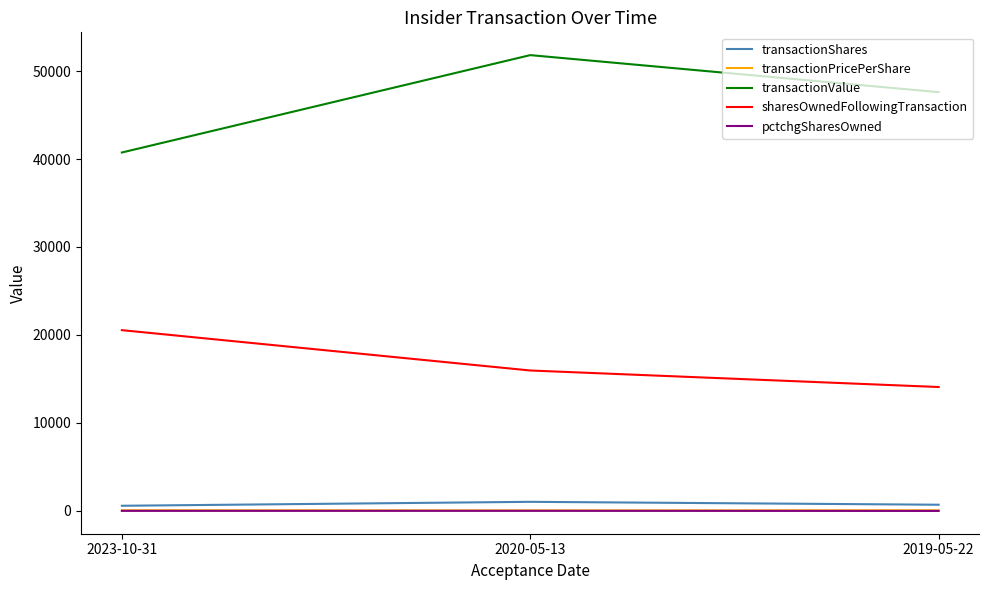

List the labels in order of transactionValue value, largest first.

2020-05-13, 2019-05-22, 2023-10-31